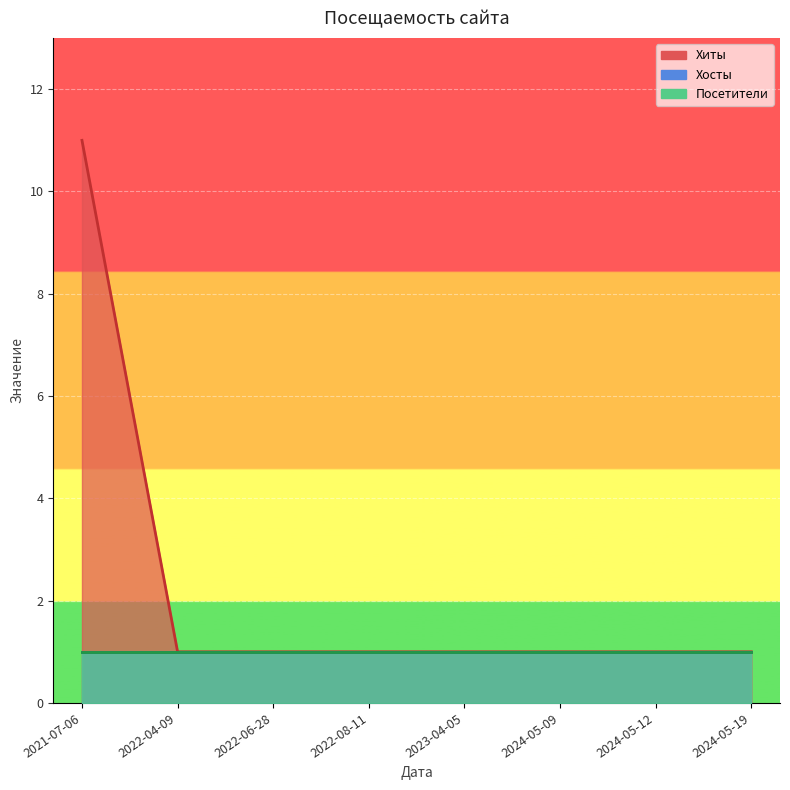

True or false: Хосты has more than 0 points higher than both neighbors.

False